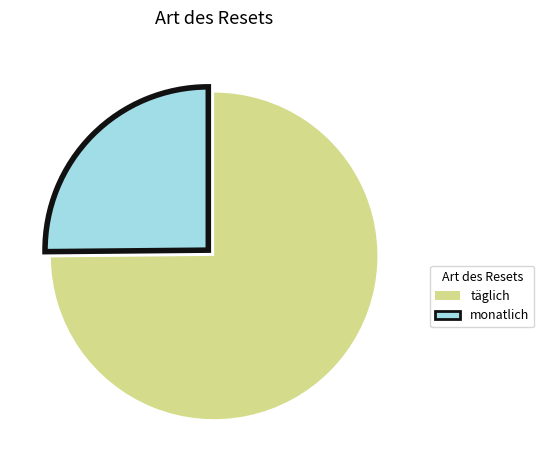

Does any single category account for the majority?

Yes